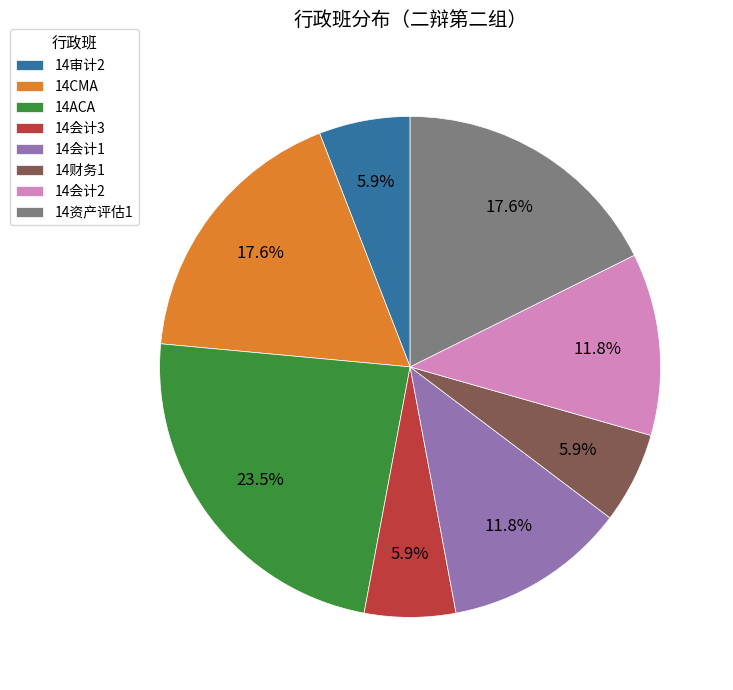

Is there any slice that represents more than half of the pie?

No